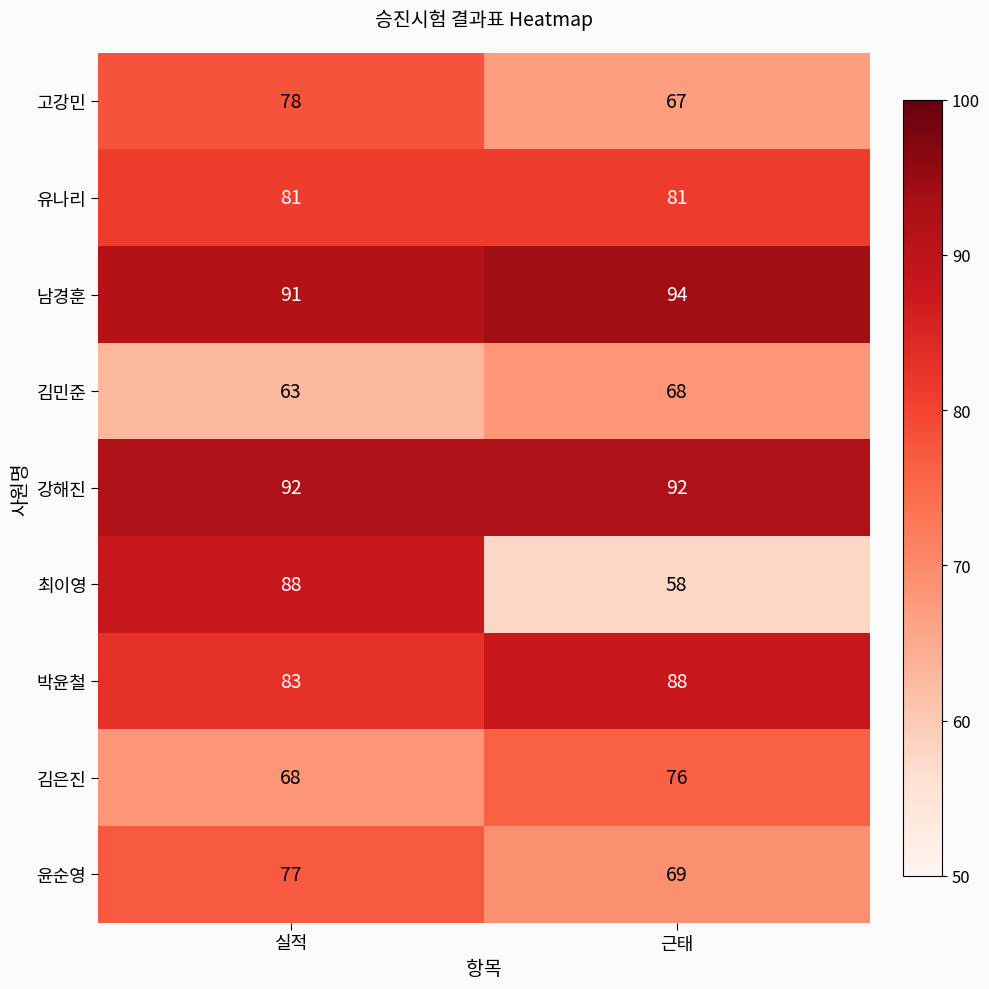

Reading left to right, list all the values displayed in this chart.

고강민: 78	67
유나리: 81	81
남경훈: 91	94
김민준: 63	68
강해진: 92	92
최이영: 88	58
박윤철: 83	88
김은진: 68	76
윤순영: 77	69